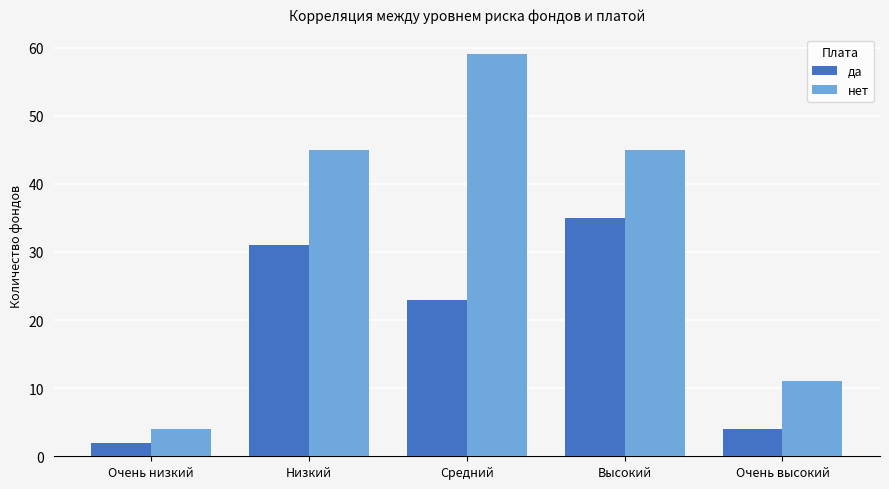

What is the label of the 4th bar from the right?

Низкий